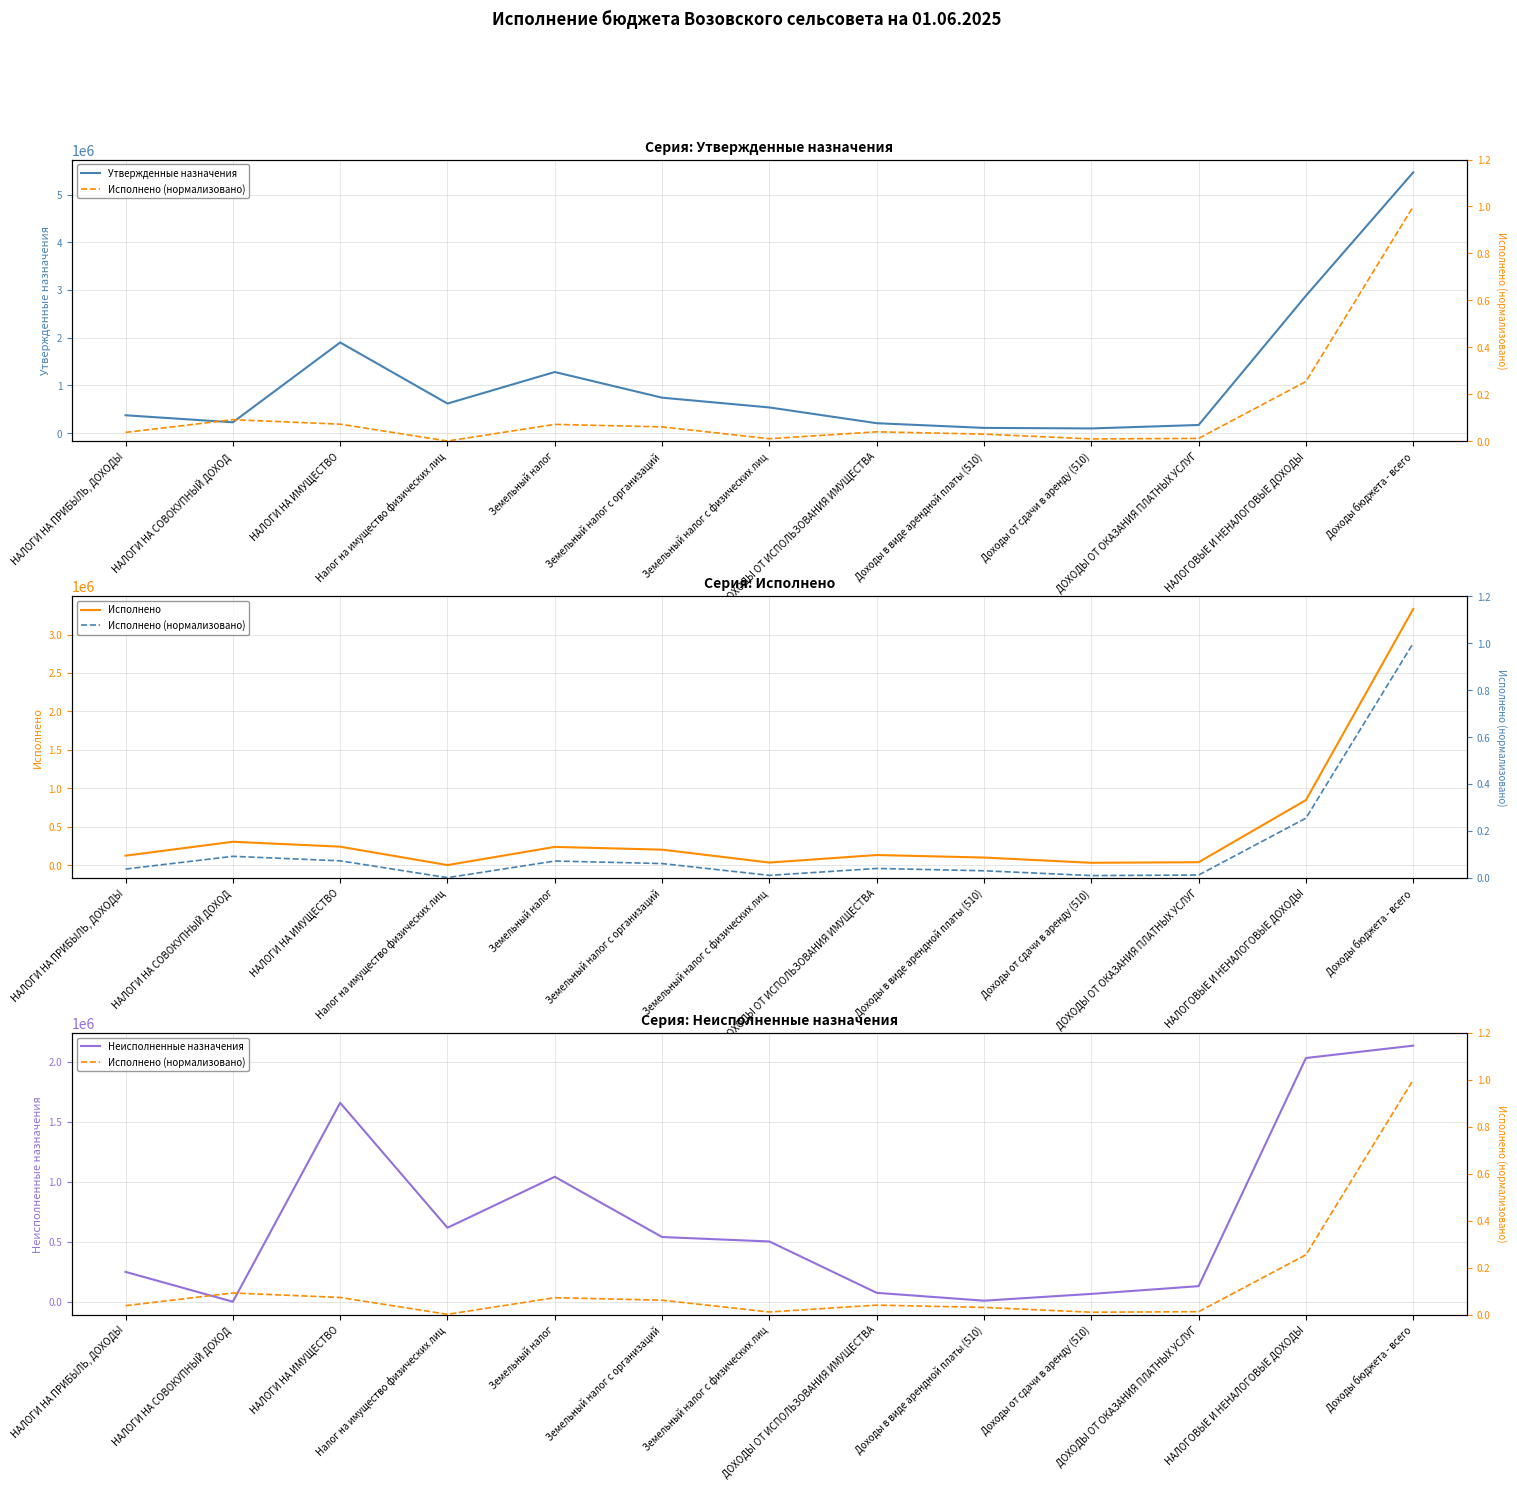

Rank the series by their average value, from lowest to highest.

Исполнено (нормализовано), Исполнено, Неисполненные назначения, Утвержденные назначения